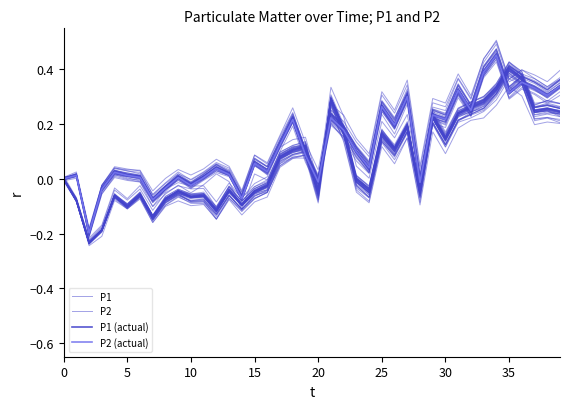

True or false: P2 (actual) and P1 (actual) intersect in this chart.

True